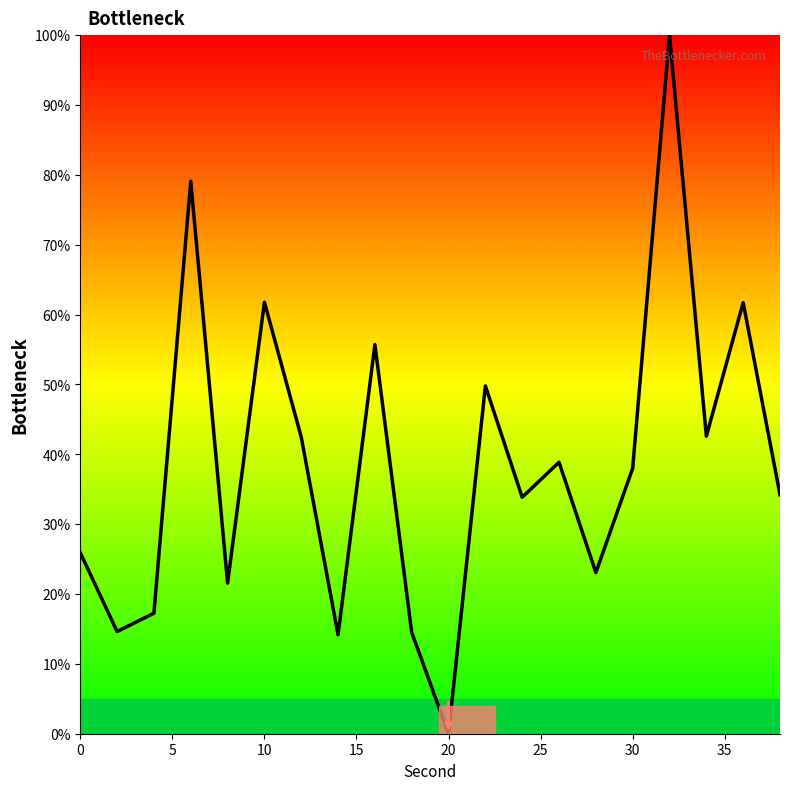

What is the difference between the maximum and minimum values?

100.0